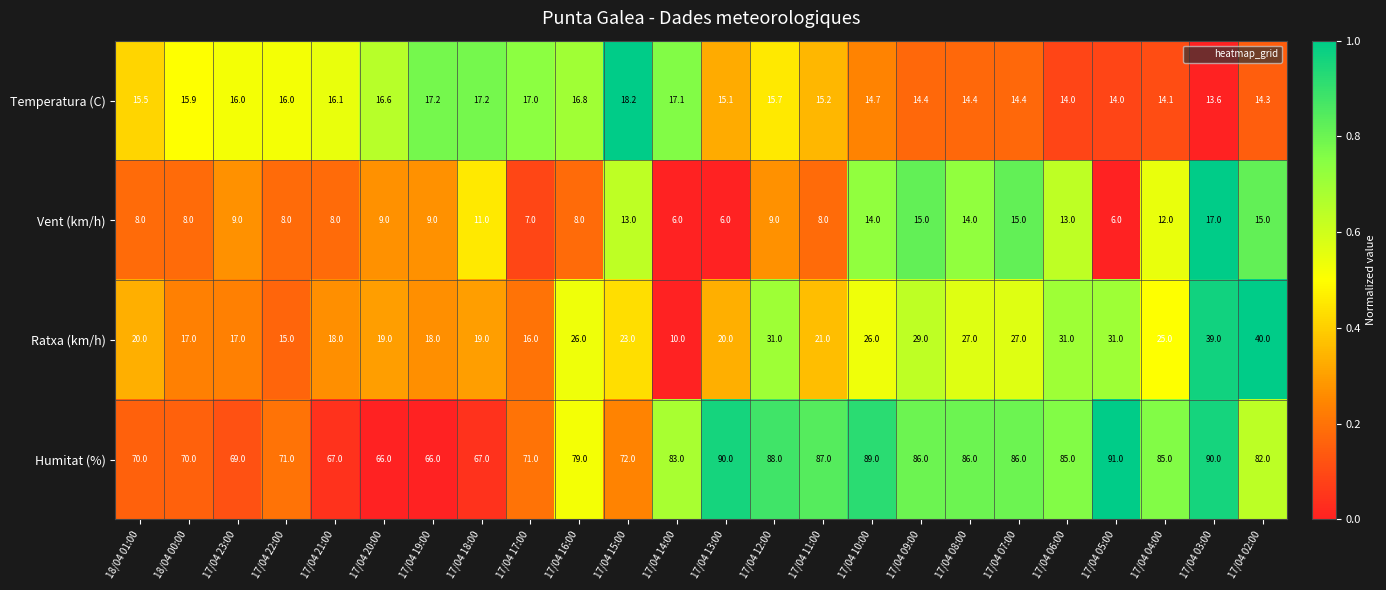

Which series has the largest total across all categories?

Humitat (%)